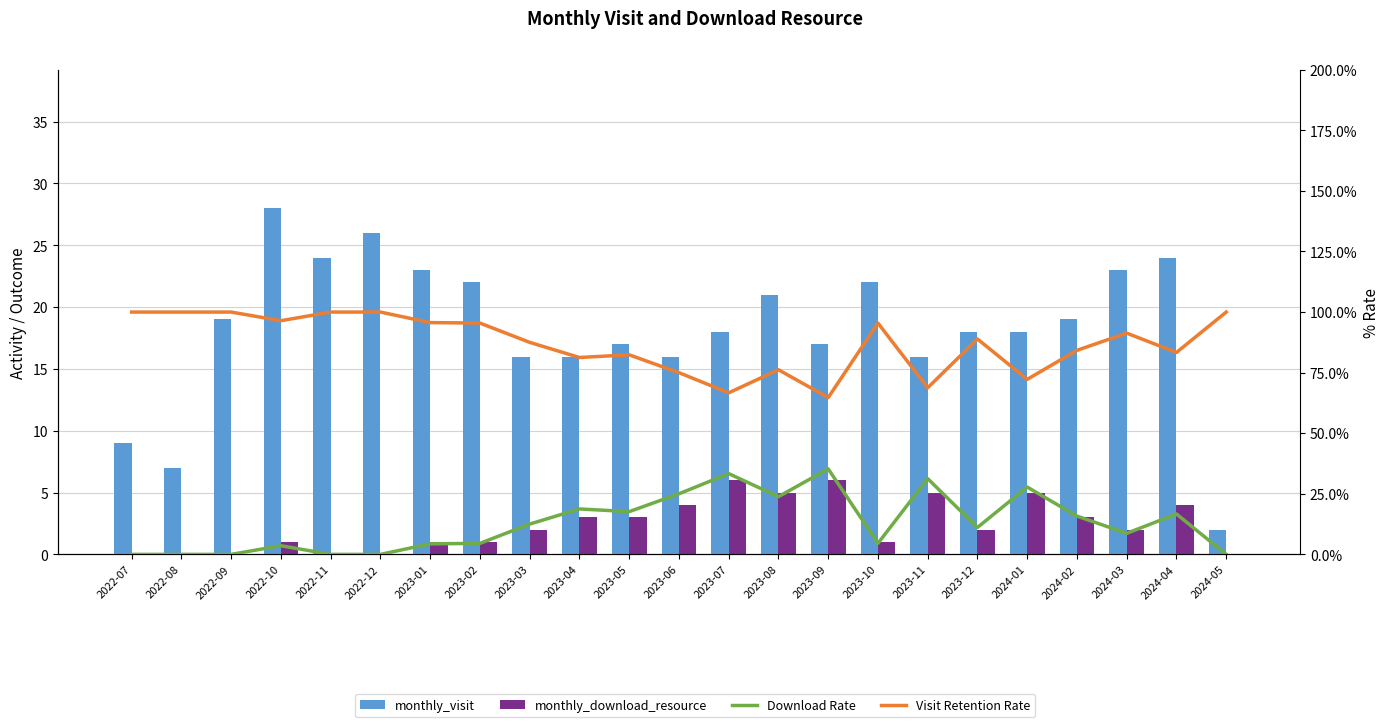

Which series has the largest range (max minus min)?

monthly_visit